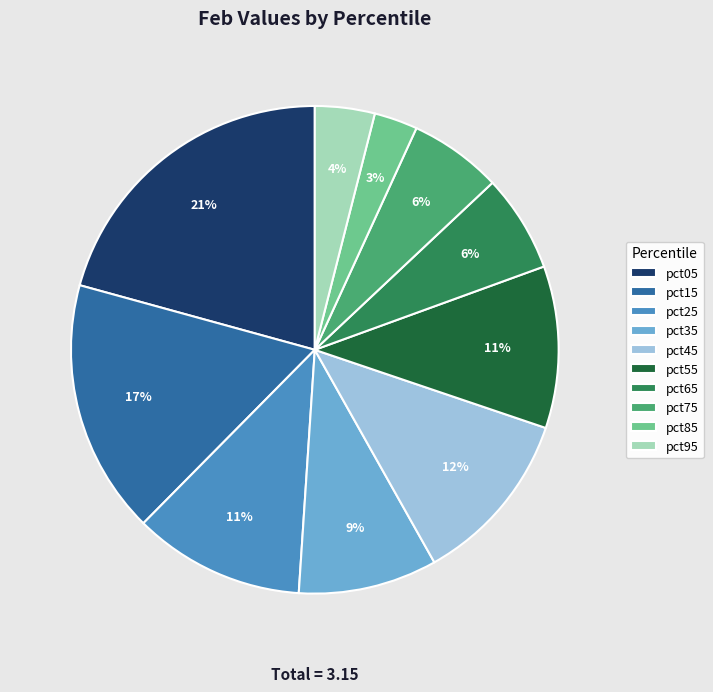

Which has a higher value, pct05 or pct95?

pct05